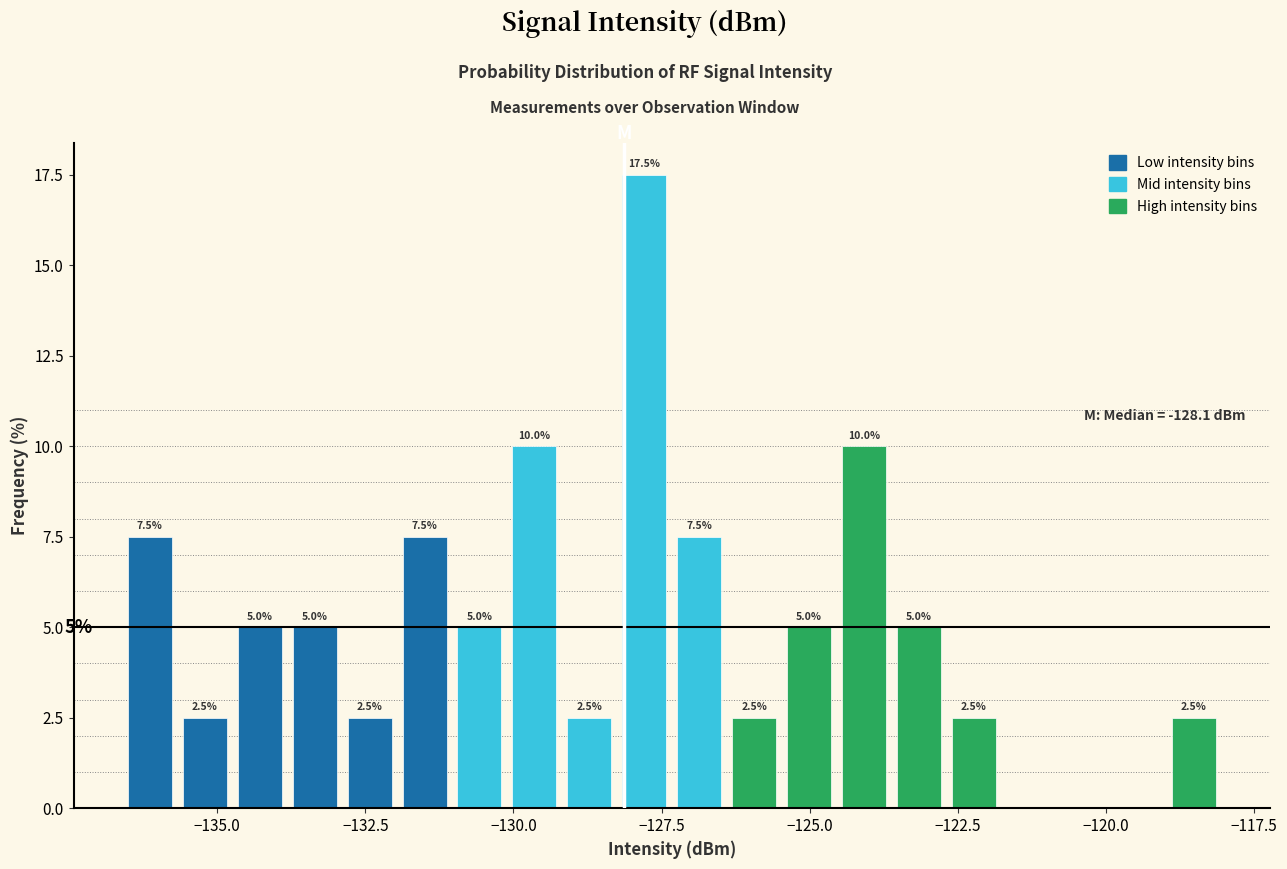

Read against the x-axis, roughly where is the centre of the tallest bar?

-128.0